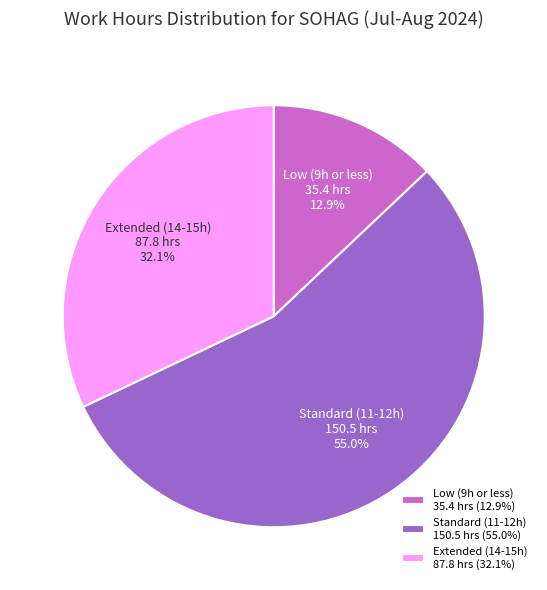

Does Low (9h or less) represent more than half of the total?

No